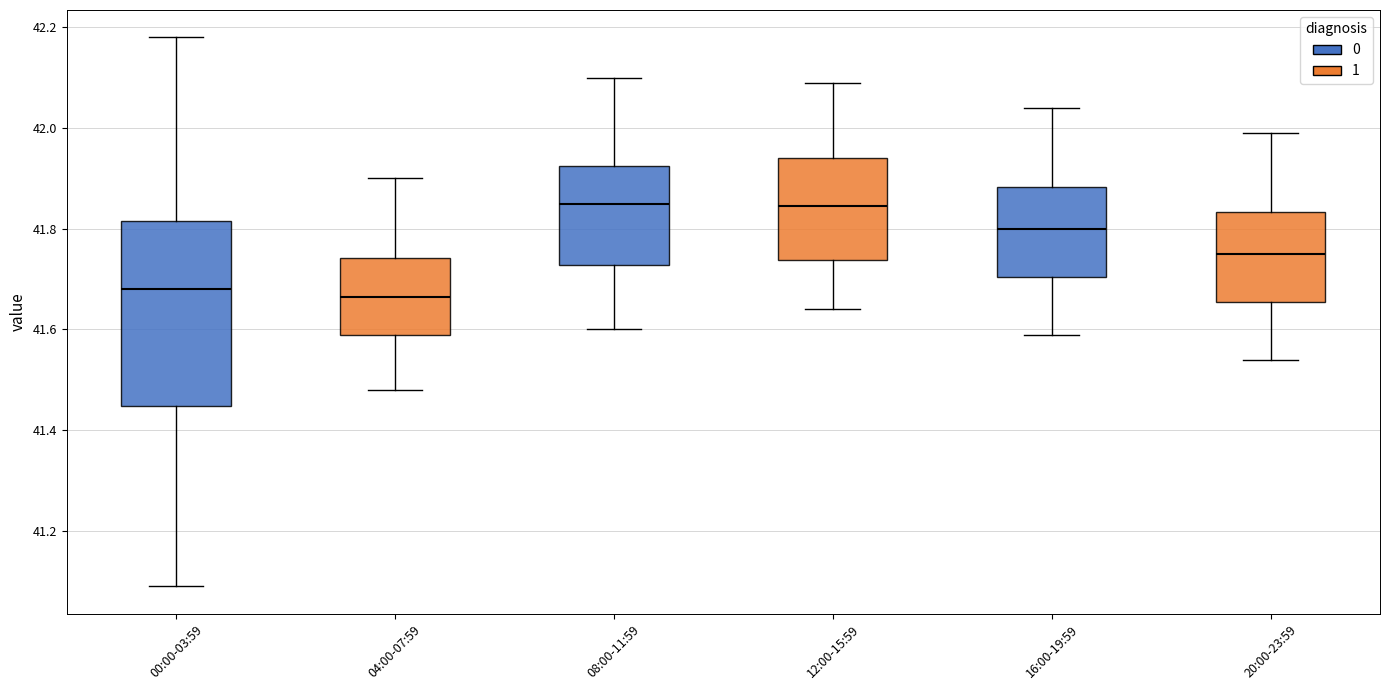

Where is the upper edge of the box for 20:00-23:59 on the y-axis? The values are not printed on the chart, so give them approximately, as read against the axis.

41.84